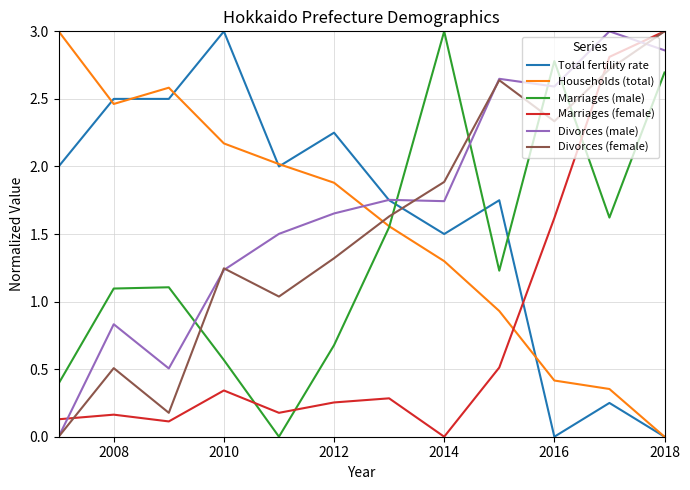

Which series ends up on top after the final intersection of Total fertility rate and Divorces (female)?

Divorces (female)